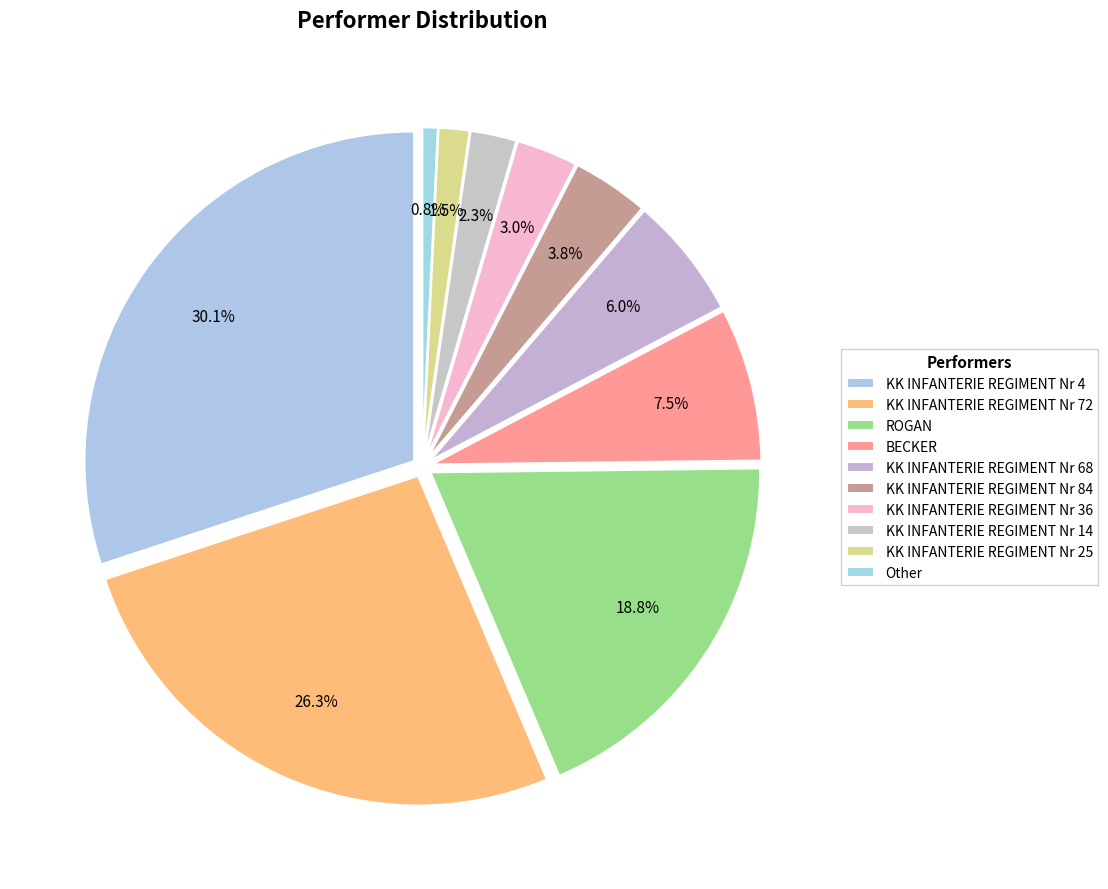

Does ROGAN account for over 50% of the chart?

No